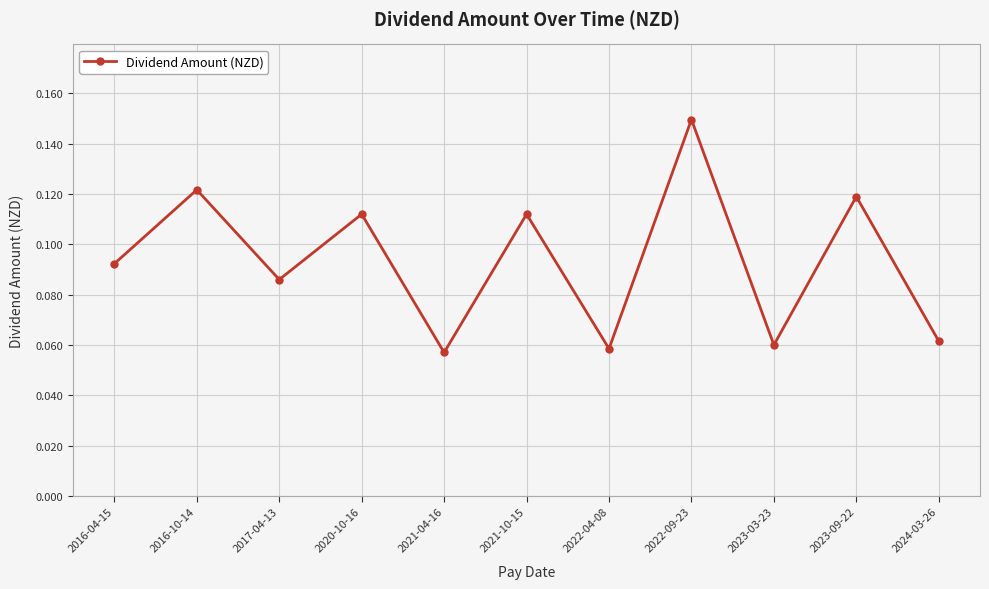

At which category does the chart reach its minimum across all series?

2021-04-16